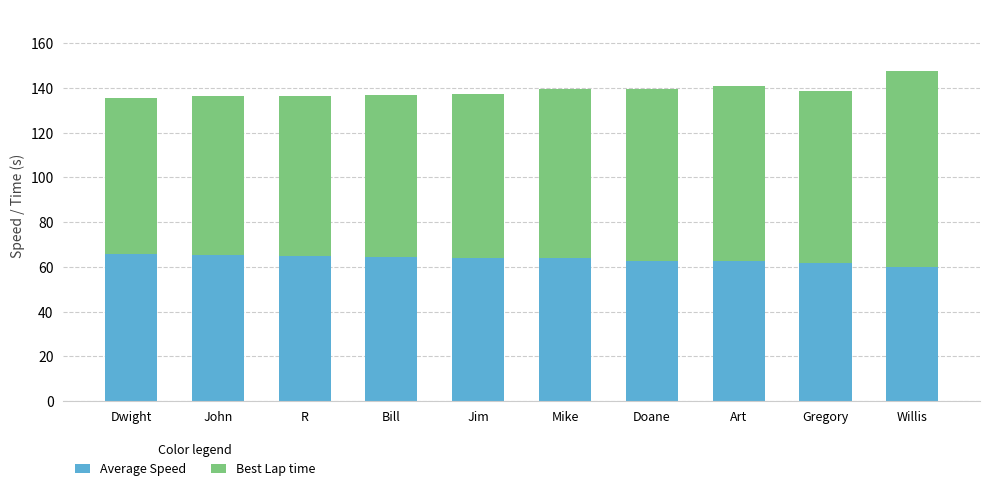

What is the difference between the maximum and second lowest values in the Average Speed series?

4.0